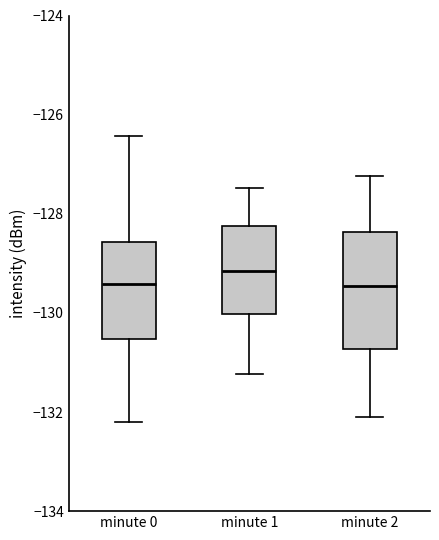

Reading left to right, read every box against the y-axis: the position of its median line, the range the box covers, and the ends of its whiskers. The values are not printed on the chart, so give them approximately, as read against the axis.

minute 0: median -129.4, box -130.6 to -128.6, whiskers -132.2 to -126.4
minute 1: median -129.2, box -130.0 to -128.2, whiskers -131.2 to -127.4
minute 2: median -129.4, box -130.8 to -128.4, whiskers -132.0 to -127.2